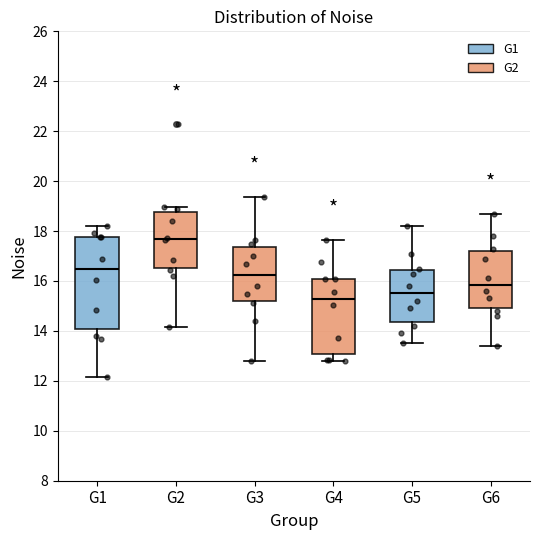

Reading left to right, read every box against the y-axis: the position of its median line, the range the box covers, and the ends of its whiskers. The values are not printed on the chart, so give them approximately, as read against the axis.

G1: median 16.4, box 14.0 to 17.8, whiskers 12.2 to 18.2
G2: median 17.6, box 16.6 to 18.8, whiskers 14.2 to 19.0
G3: median 16.2, box 15.2 to 17.4, whiskers 12.8 to 19.4
G4: median 15.2, box 13.0 to 16.0, whiskers 12.8 to 17.6
G5: median 15.6, box 14.4 to 16.4, whiskers 13.6 to 18.2
G6: median 15.8, box 15.0 to 17.2, whiskers 13.4 to 18.8